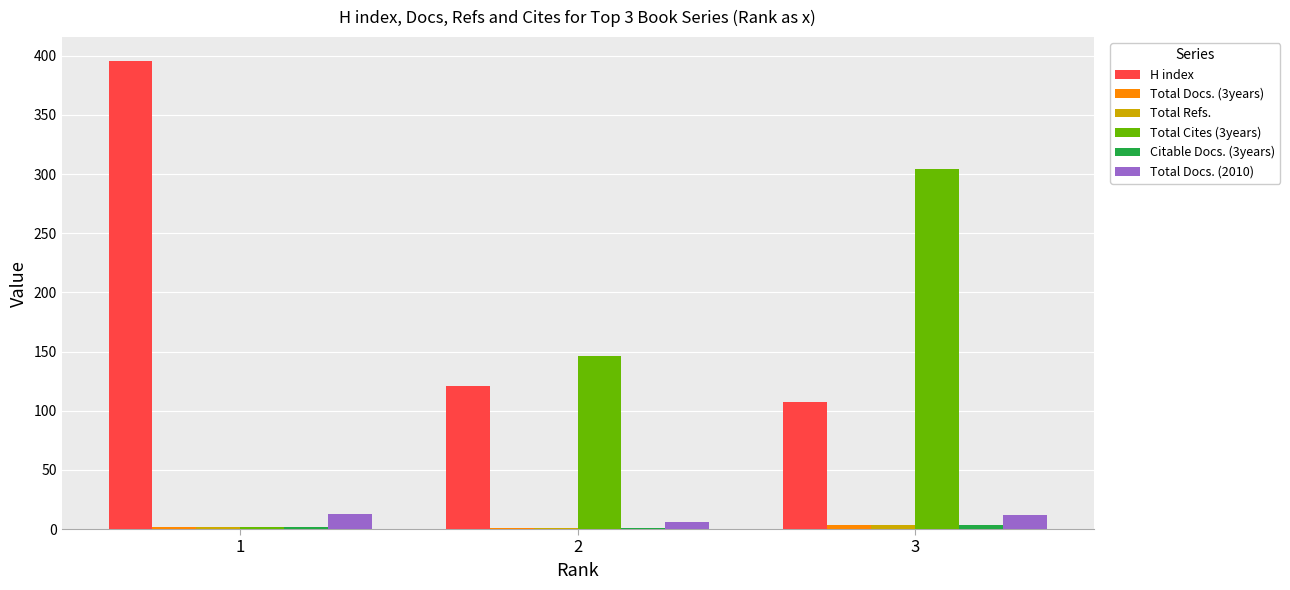

What is the maximum value shown in the chart?

396